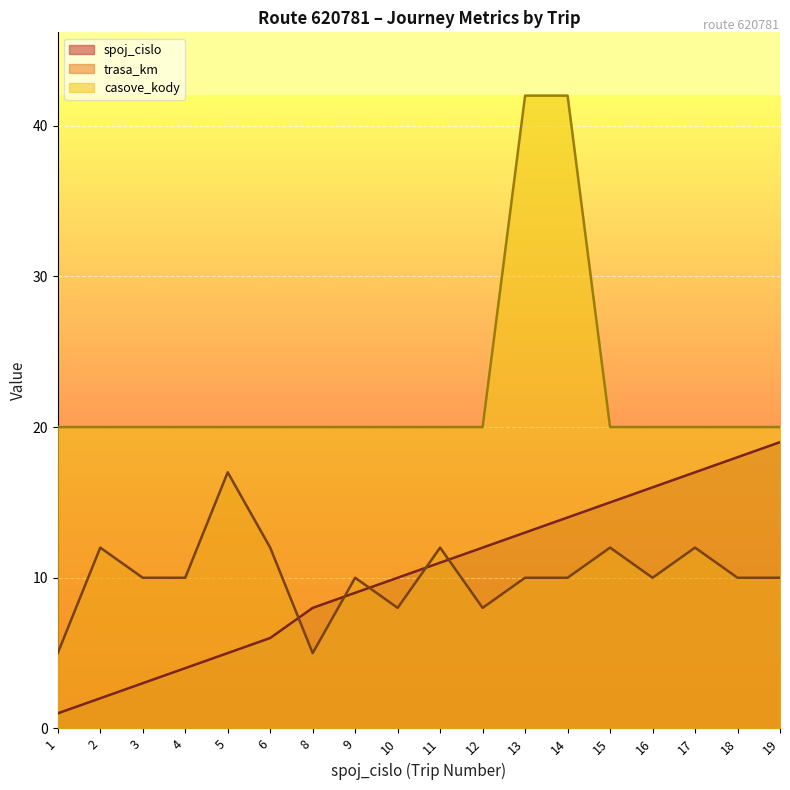

Where does the spoj_cislo series first go above 11?

12